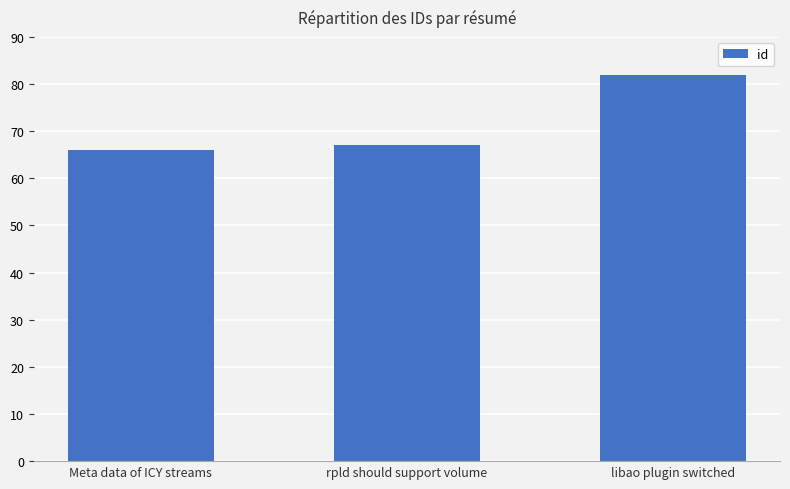

Approximately how many times larger is the value at libao plugin switched compared to rpld should support volume?

1.2